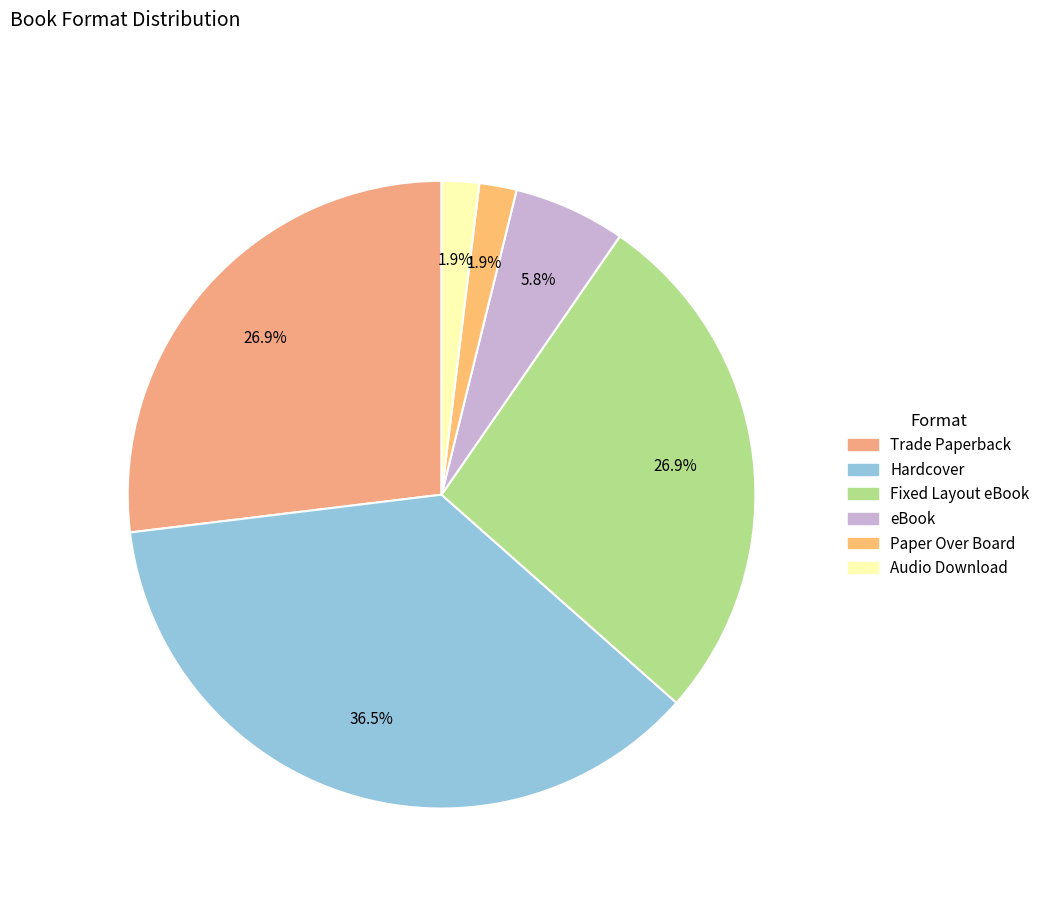

What is the change in value from Hardcover to Fixed Layout eBook?

-5